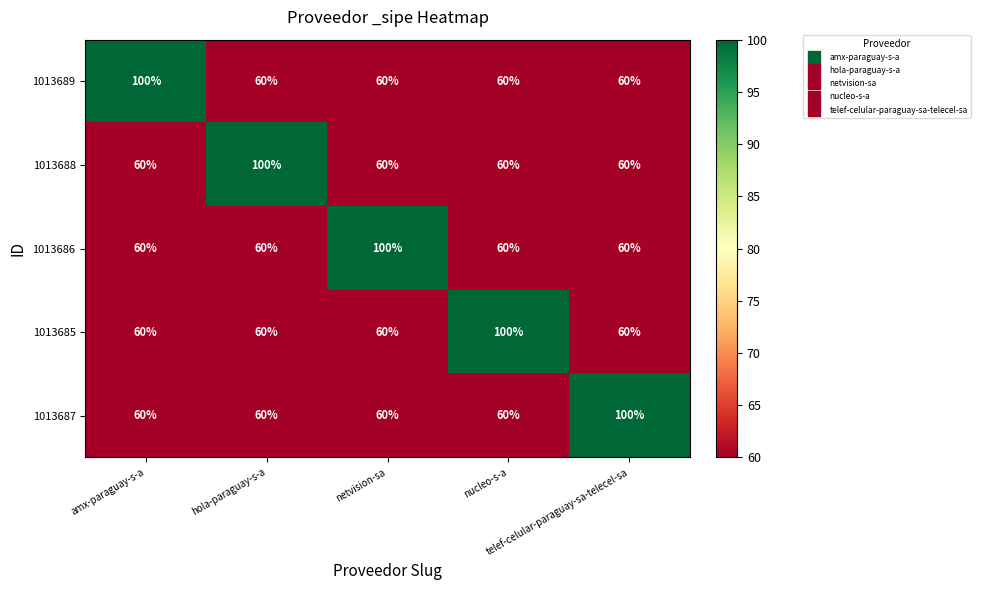

What is the lowest value of the 1013689 series?

60